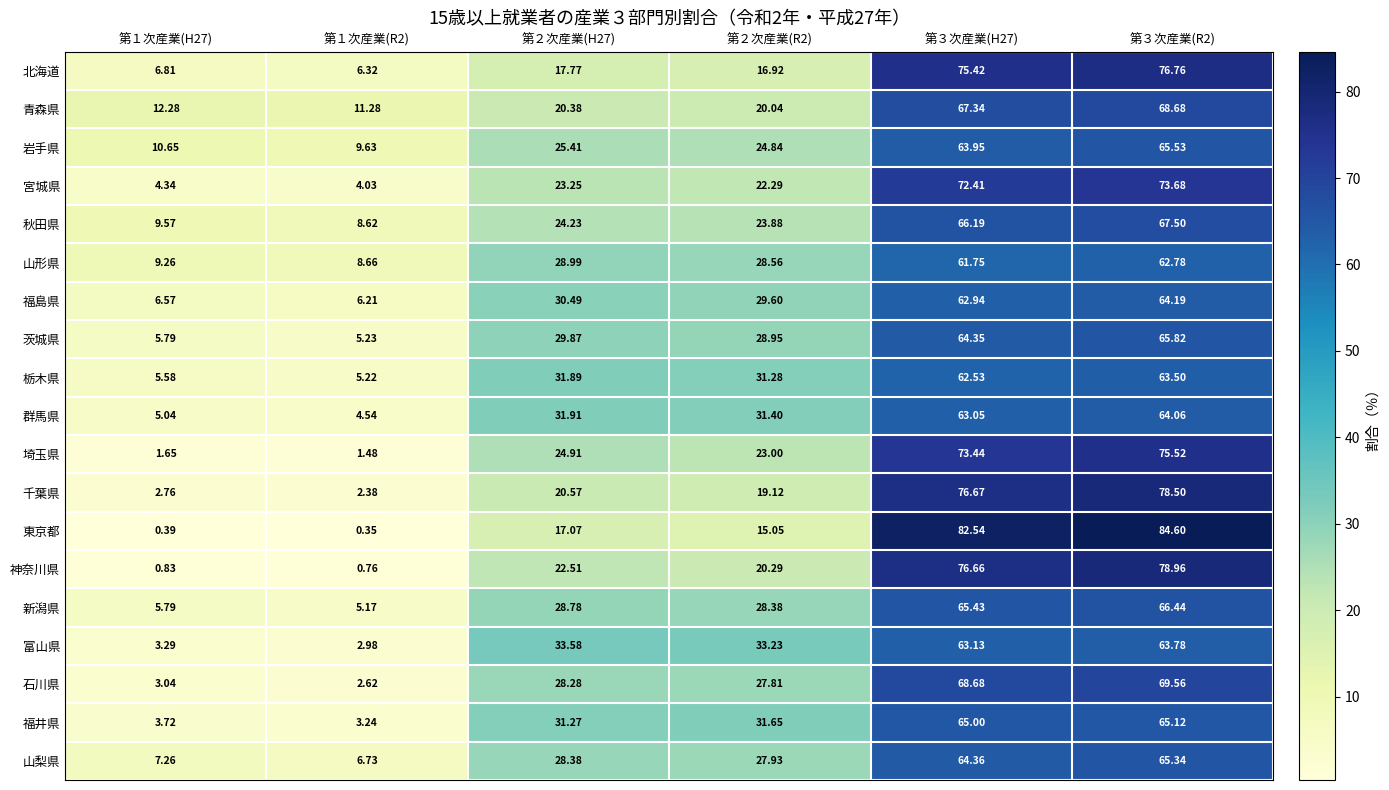

How many categories are shown in the chart?

6